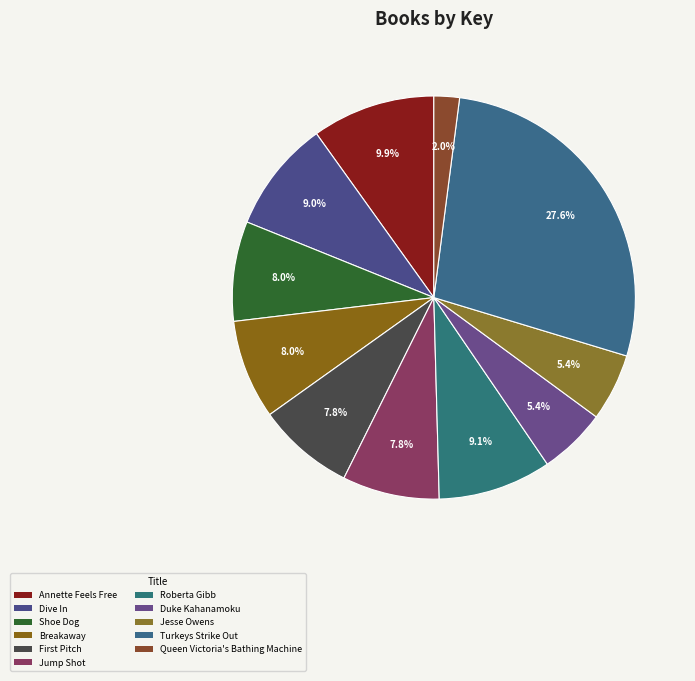

Which slice is the largest?

Turkeys Strike Out